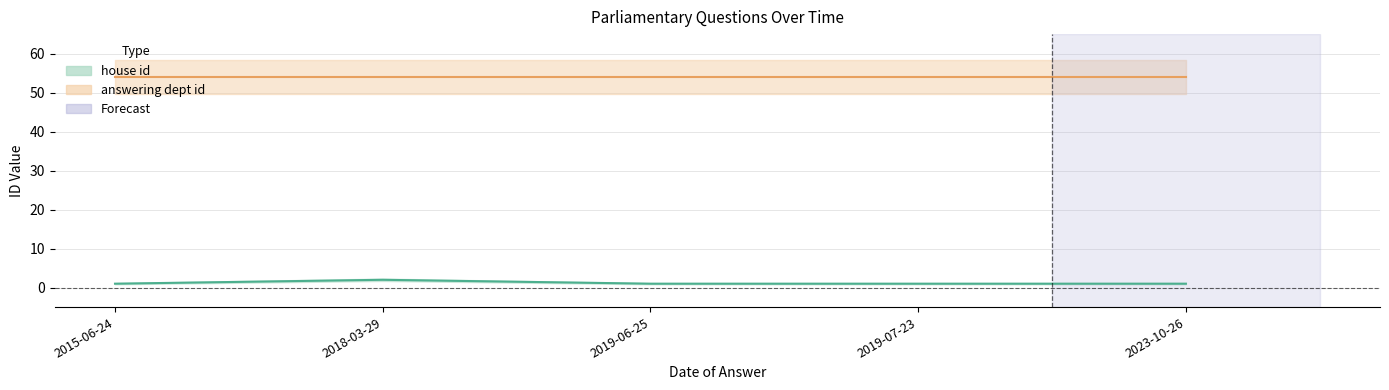

What is the smallest value displayed?

1